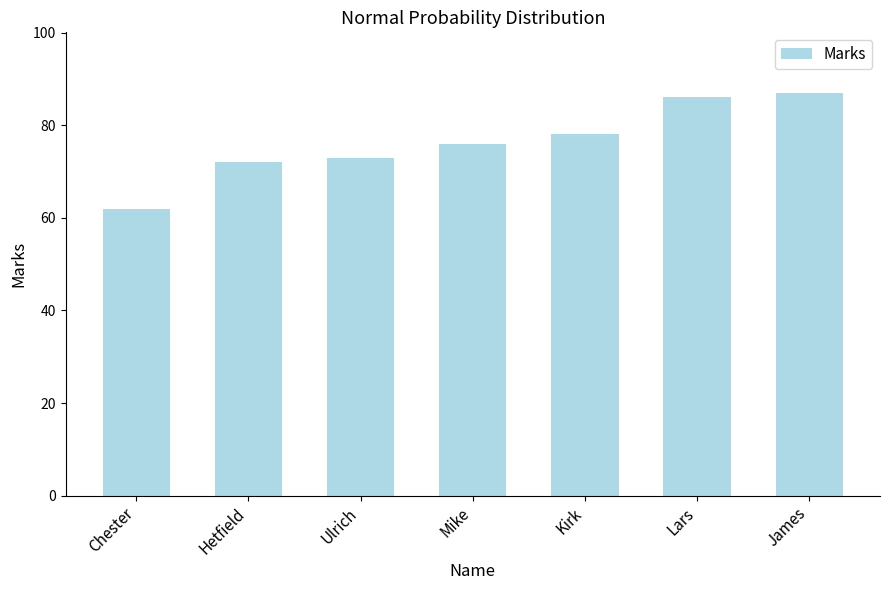

At which label is the value closest to 74?

Ulrich